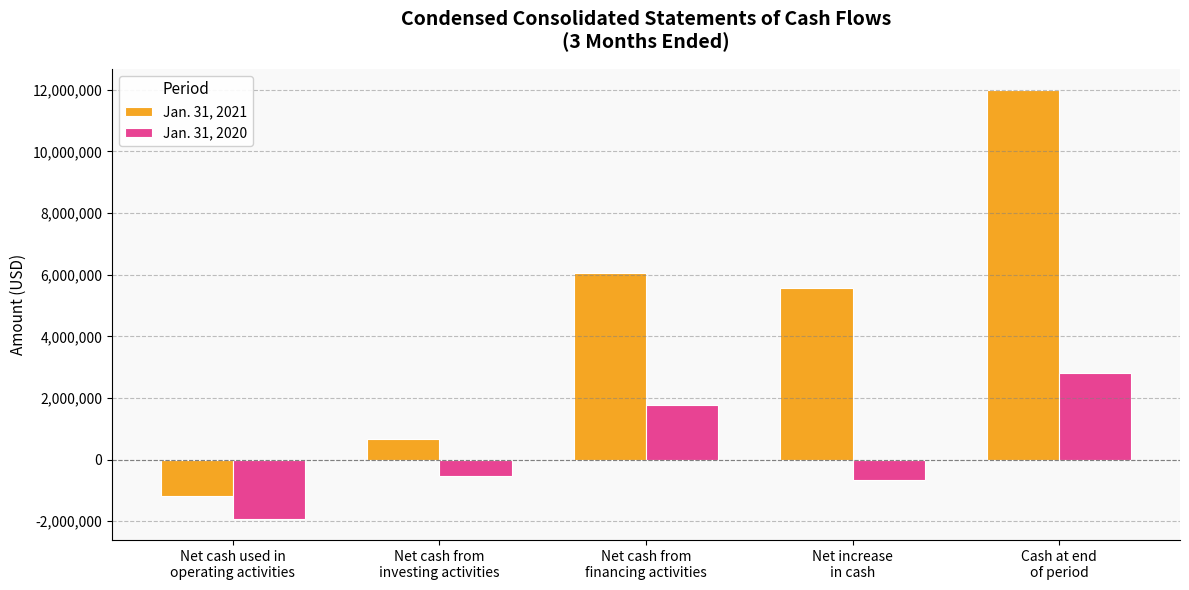

How many series are shown in this chart?

2